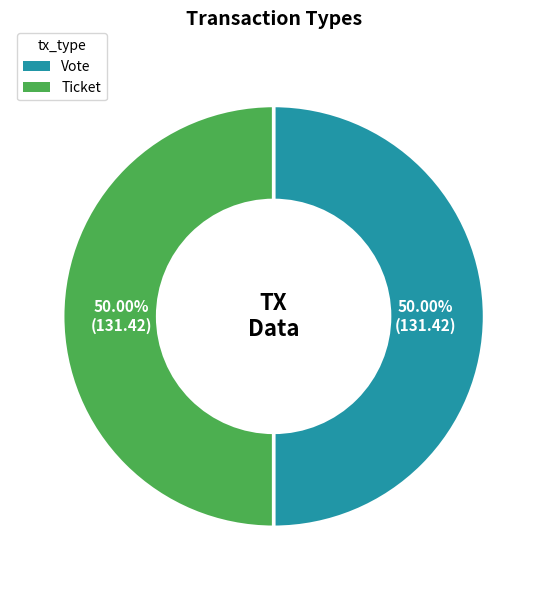

The Ticket slice represents 50% of the pie. True or false?

True